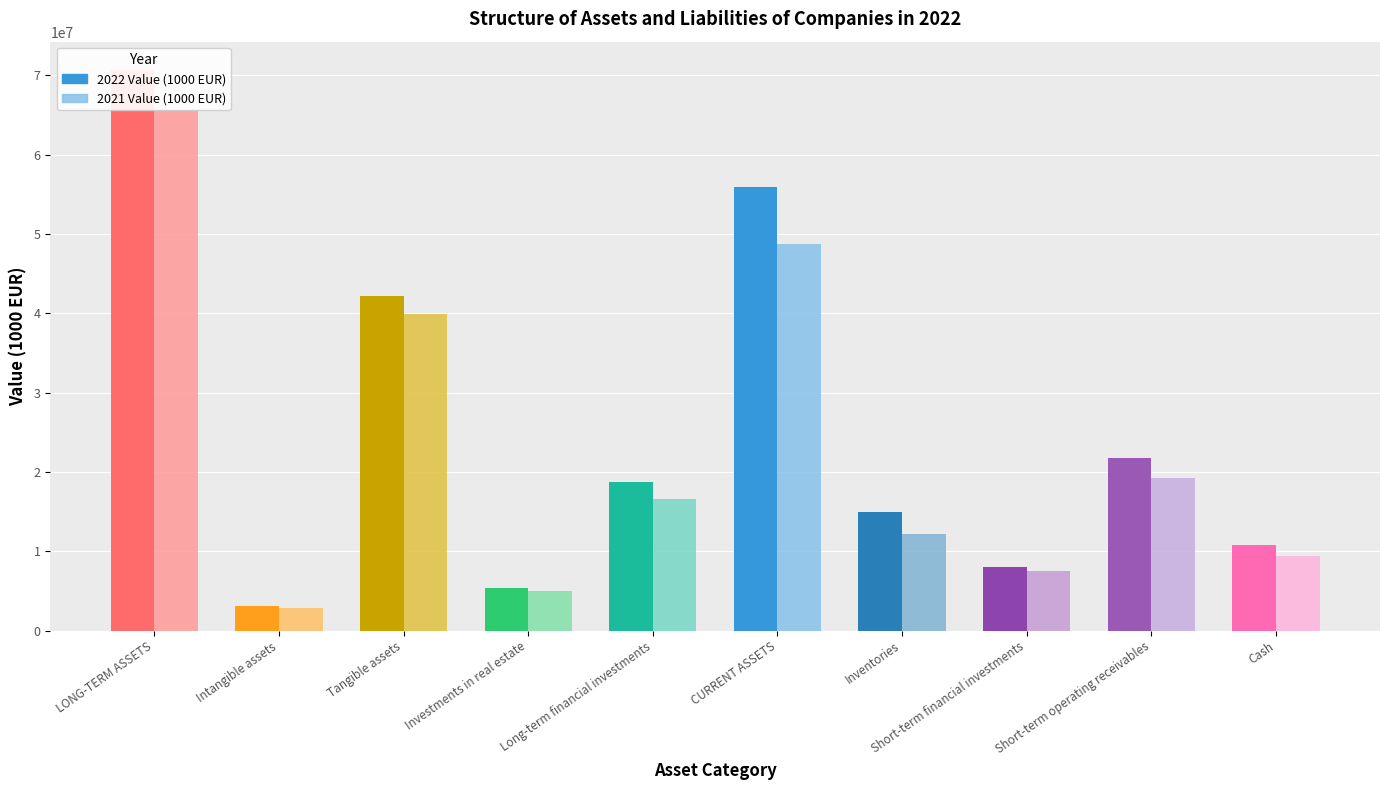

Which category has the highest value in the 2021 Value (1000 EUR) series?

LONG-TERM ASSETS